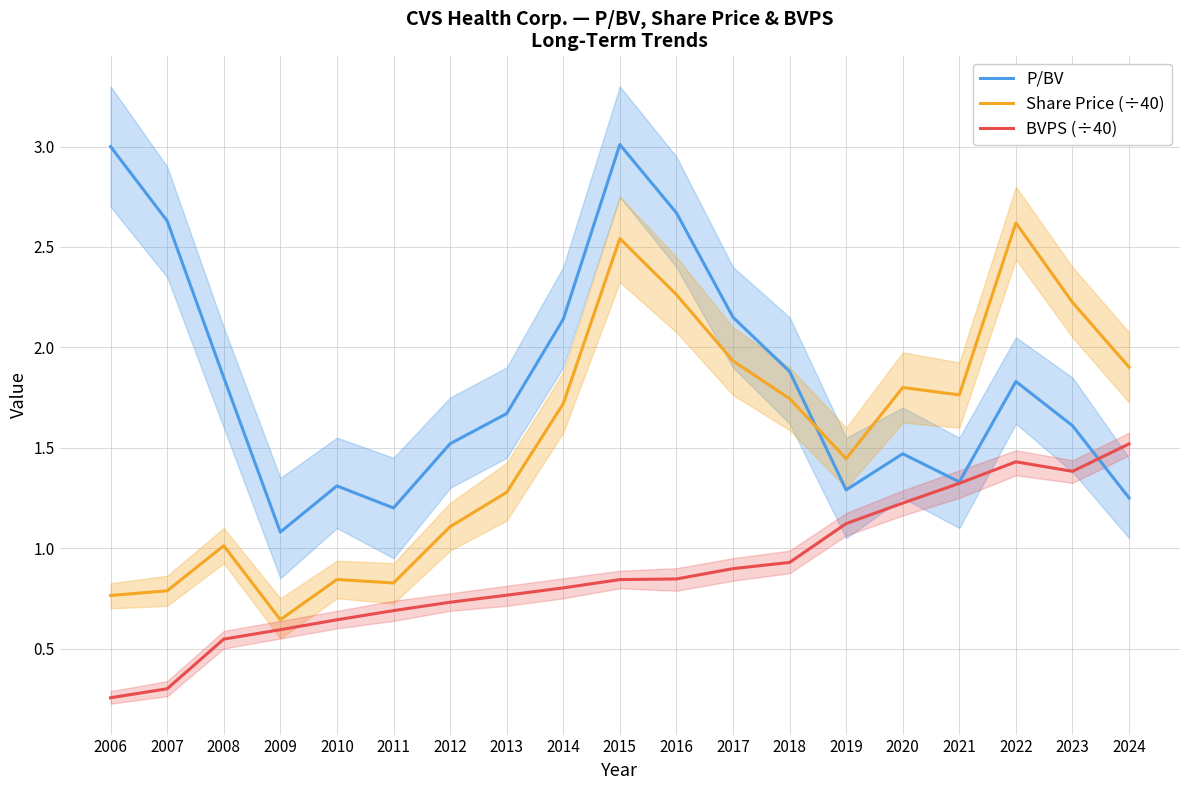

Is the value of BVPS (÷40) at 2014 greater than the value of P/BV at 2013?

No